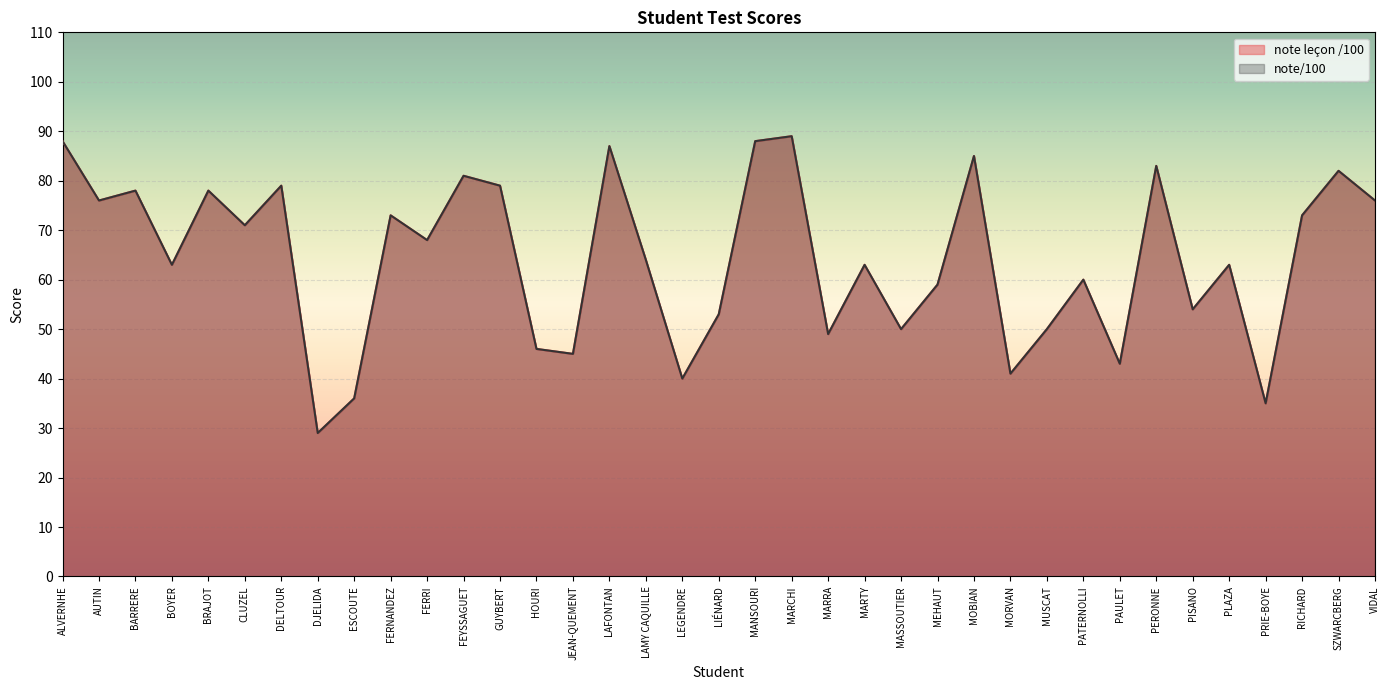

Reading right to left, what are all the values shown in this chart?

note leçon /100: 76	82	73	35	63	54	83	43	60	50	41	85	59	50	63	49	89	88	53	40	64	87	45	46	79	81	68	73	36	29	79	71	78	63	78	76	88
note/100: 76	82	73	35	63	54	83	43	60	50	41	85	59	50	63	49	89	88	53	40	64	87	45	46	79	81	68	73	36	29	79	71	78	63	78	76	88